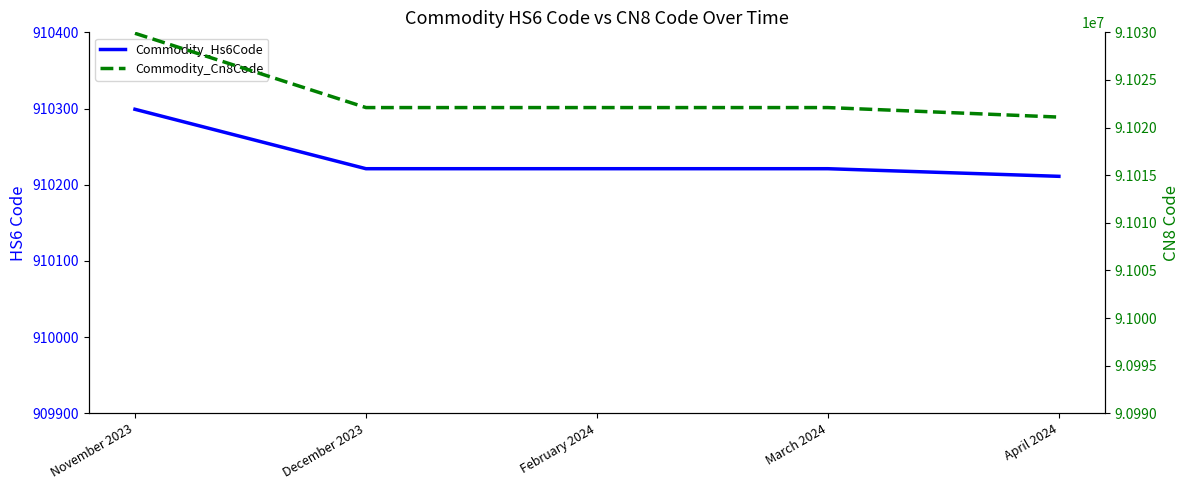

What position from the right is December 2023?

4